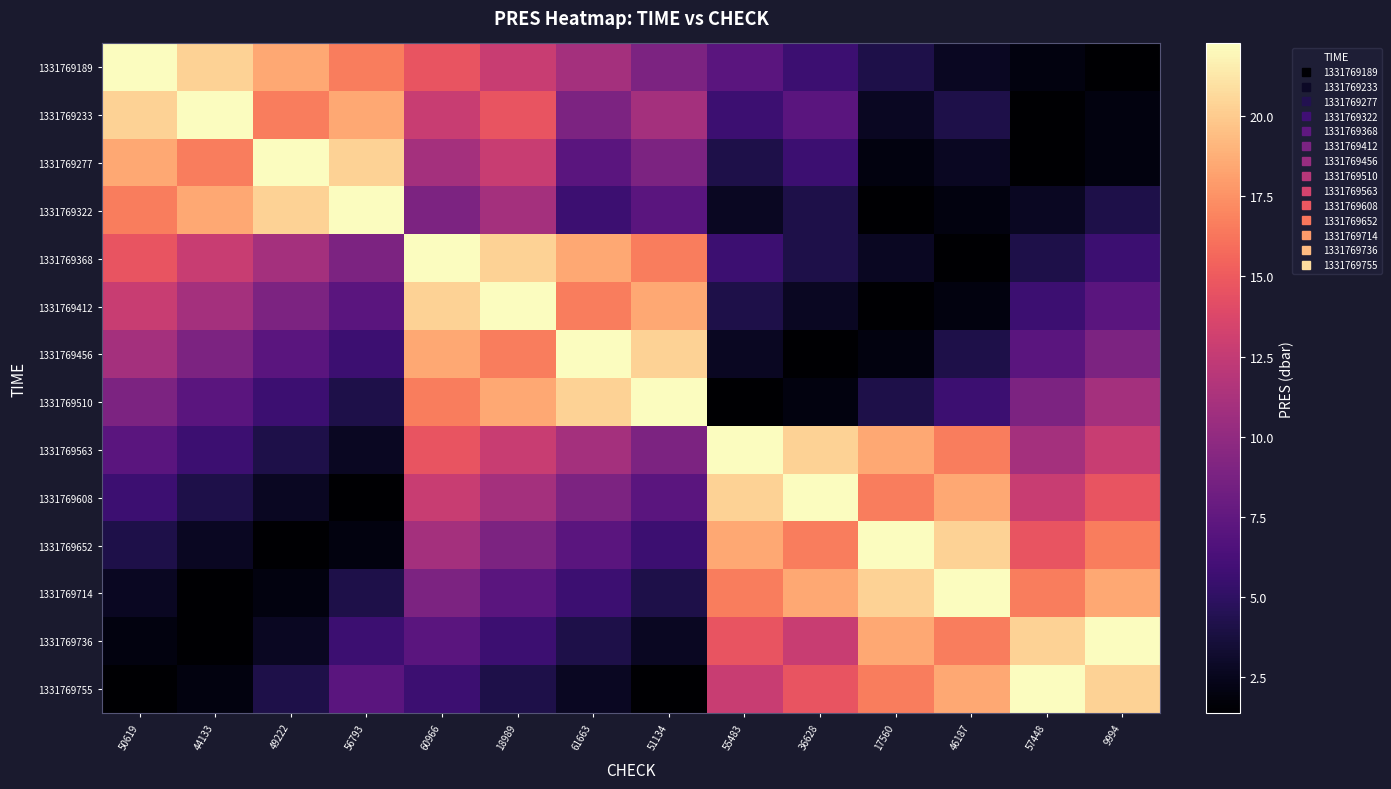

What is the maximum value shown in the chart?

22.3